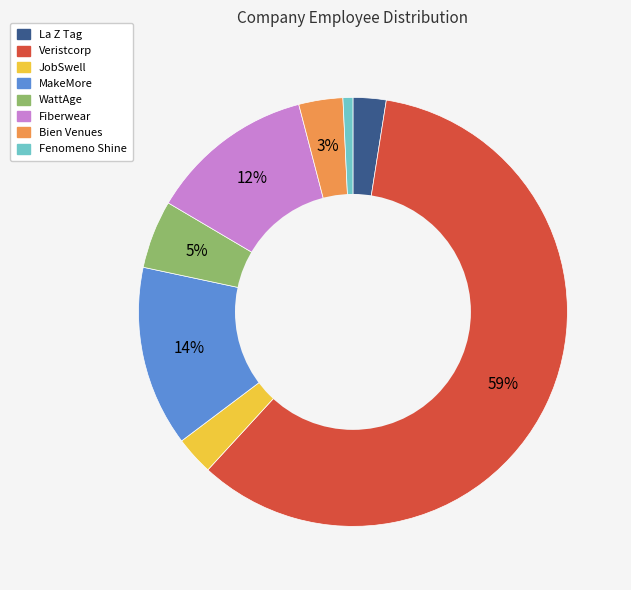

Which slice is the smallest?

Fenomeno Shine